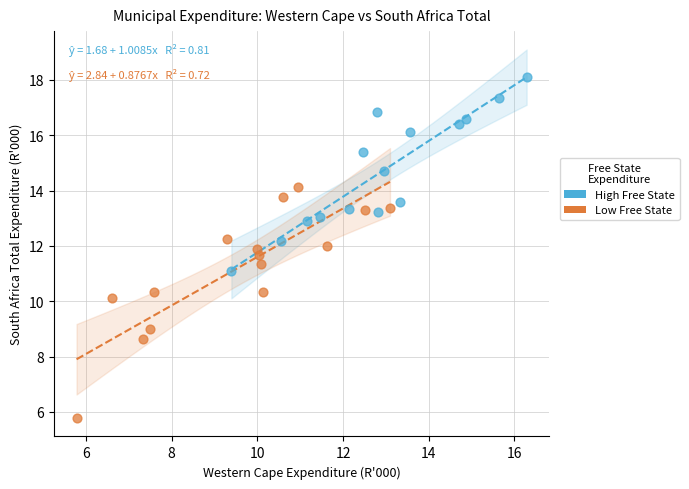

Which series has the largest Y range (max minus min)?

Low Free State